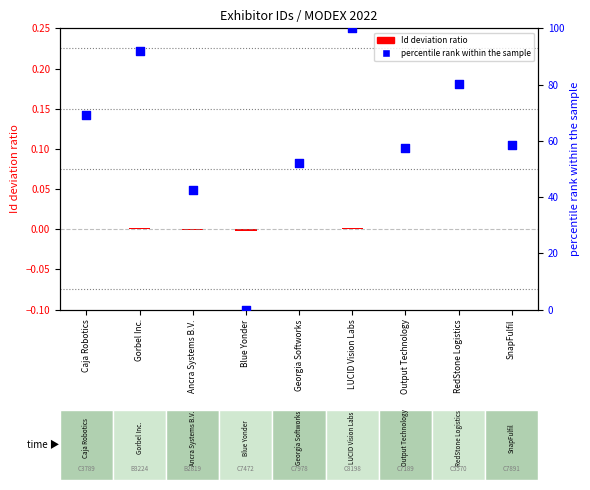

Which series reaches the maximum Y coordinate?

percentile rank within sample